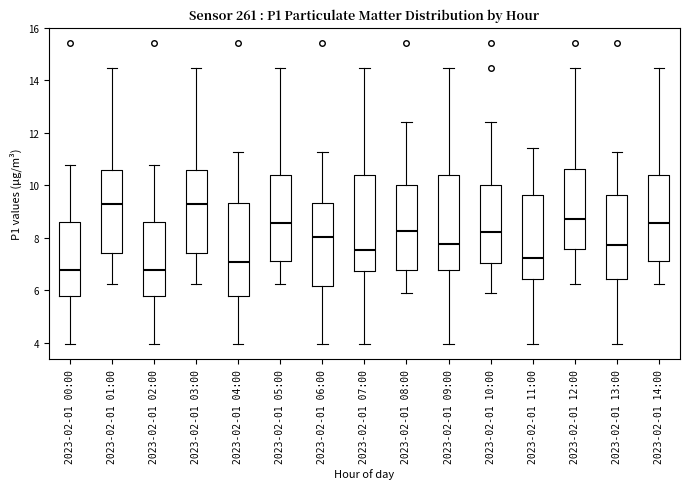

Where does the median line of the box for 2023-02-01 00:00 sit on the y-axis? The values are not printed on the chart, so give them approximately, as read against the axis.

6.8